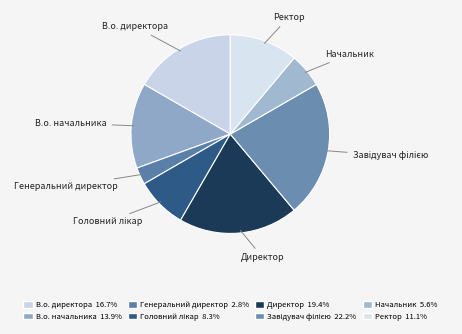

Combined, do Генеральний директор and Начальник account for over 50%?

No